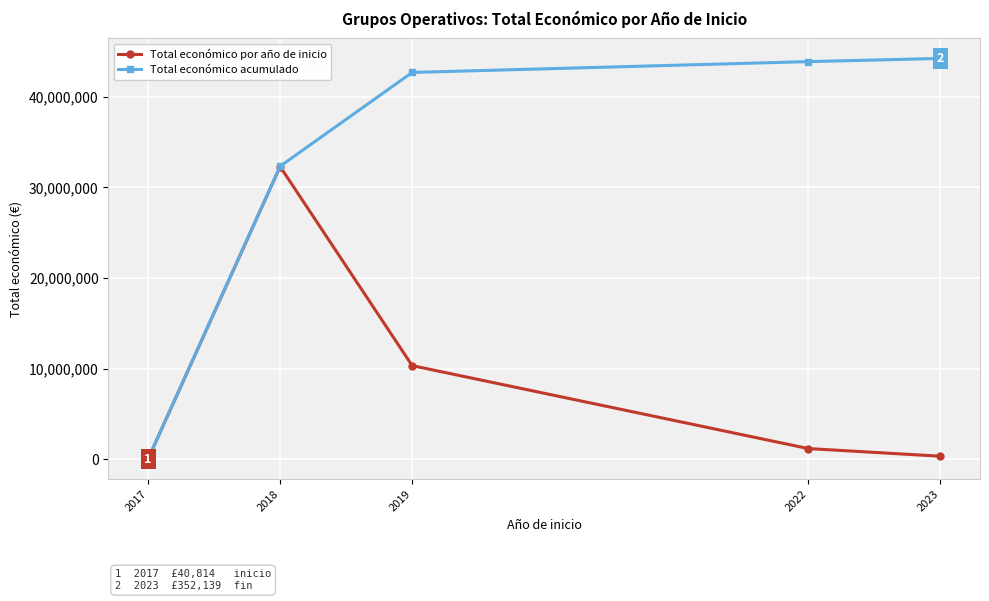

True or false: Total económico por año de inicio has a value of 40814 at 2017.

True